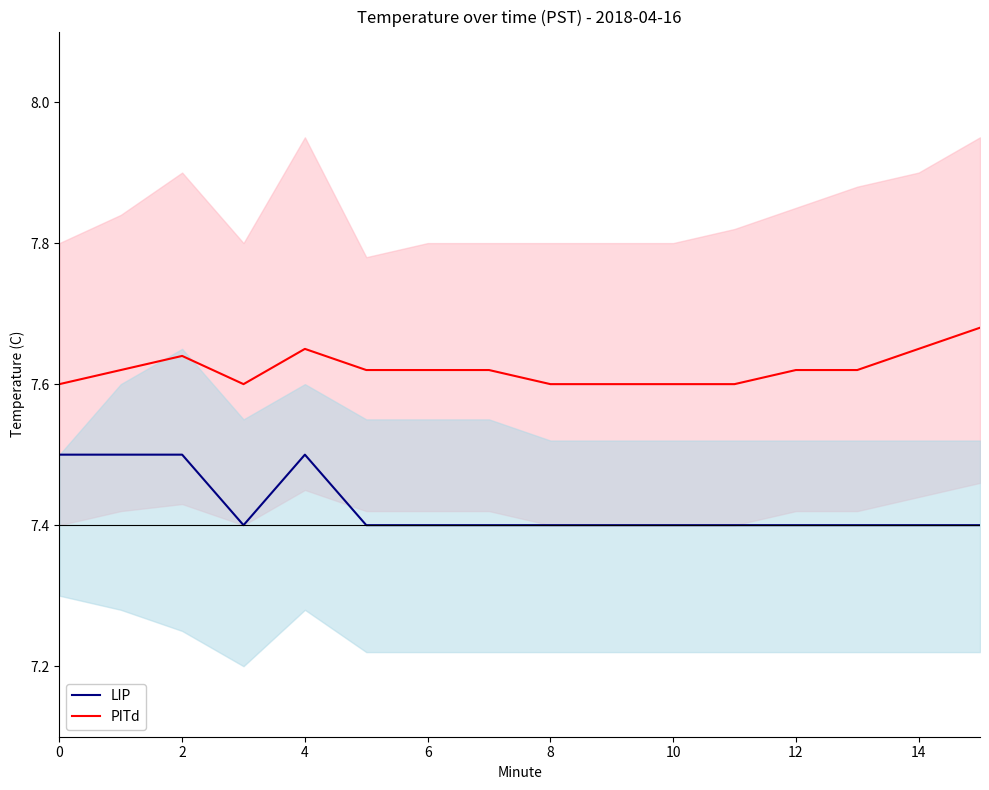

Rank the series by their average value, from highest to lowest.

PITd, LIP